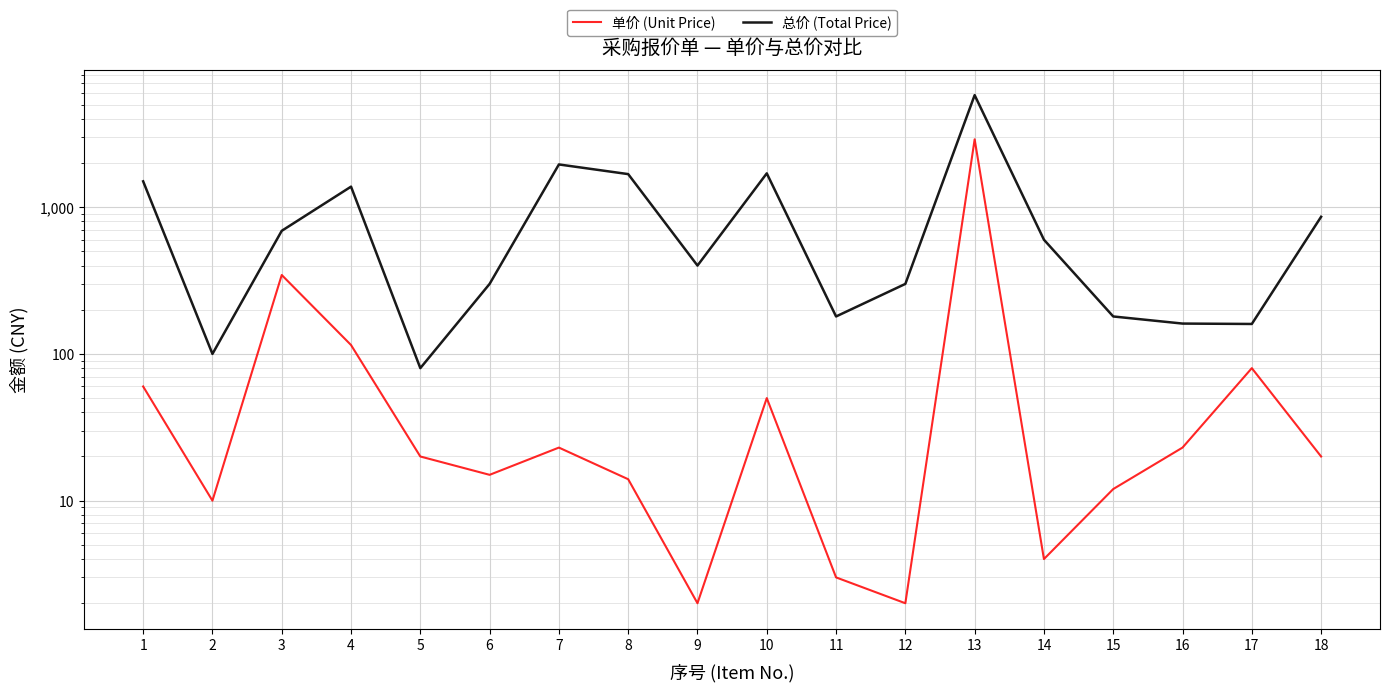

What are all the series names shown in the legend?

单价 (Unit Price), 总价 (Total Price)